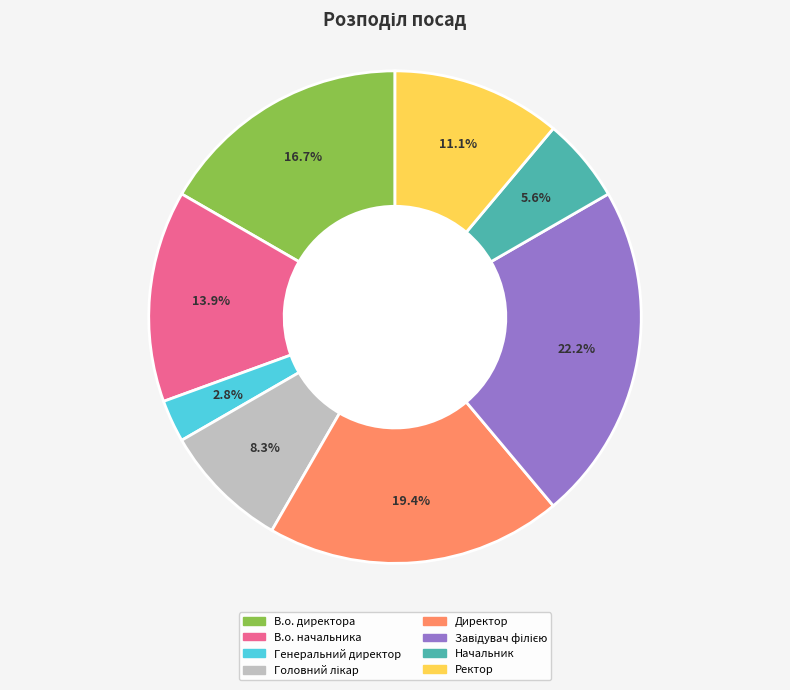

The В.о. директора slice represents 8% of the pie. True or false?

False